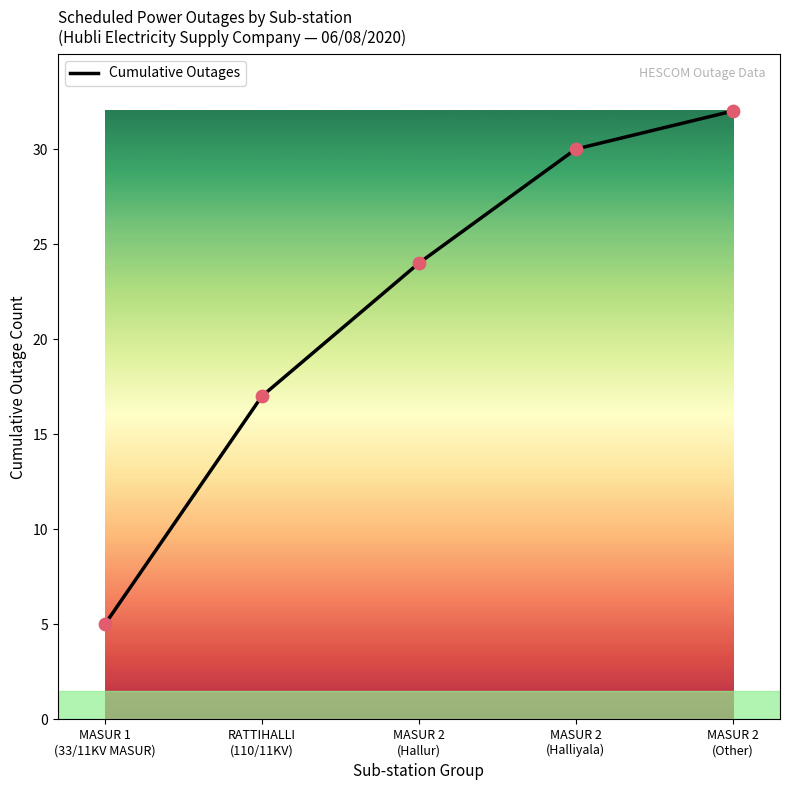

What is the change in value from MASUR 2
(Hallur) to MASUR 2
(Other)?

+8